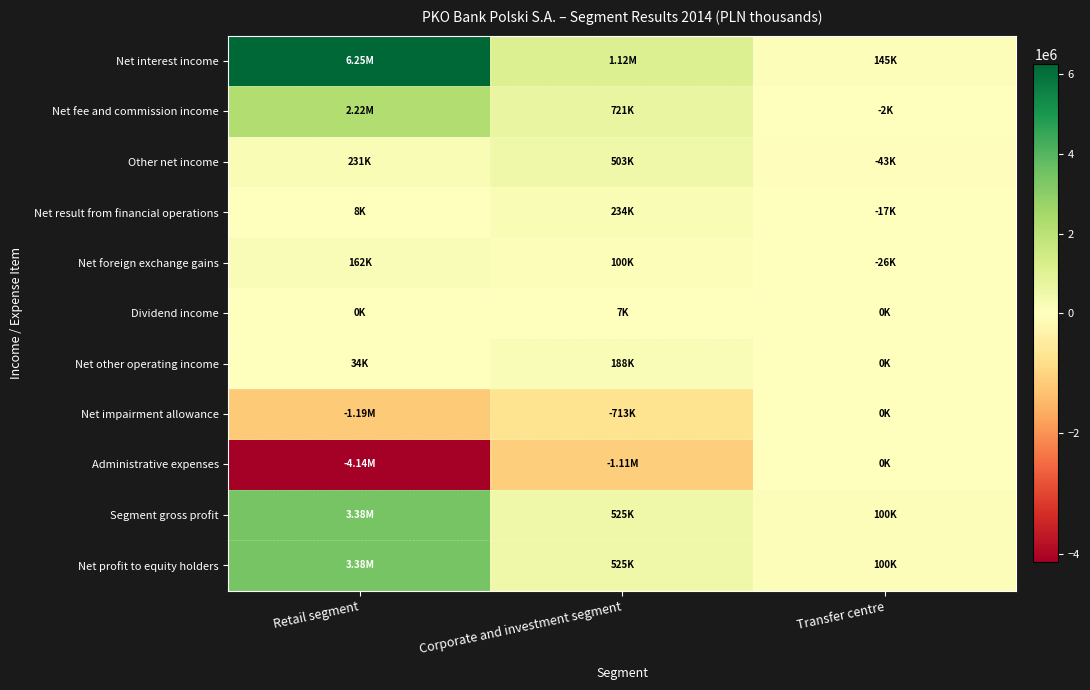

Reading left to right, what are all the values shown in this chart?

Net interest income: Retail segment=6254818	Corporate and investment segment=1122952	Transfer centre=145161
Net fee and commission income: Retail segment=2215021	Corporate and investment segment=720564	Transfer centre=-2079
Other net income: Retail segment=230527	Corporate and investment segment=502850	Transfer centre=-43250
Net result from financial operations: Retail segment=8438	Corporate and investment segment=233733	Transfer centre=-16933
Net foreign exchange gains: Retail segment=161740	Corporate and investment segment=100374	Transfer centre=-26317
Dividend income: Retail segment=0	Corporate and investment segment=6511	Transfer centre=0
Net other operating income: Retail segment=34285	Corporate and investment segment=188296	Transfer centre=0
Net impairment allowance: Retail segment=-1185795	Corporate and investment segment=-712875	Transfer centre=0
Administrative expenses: Retail segment=-4137148	Corporate and investment segment=-1107993	Transfer centre=0
Segment gross profit: Retail segment=3377423	Corporate and investment segment=525498	Transfer centre=99832
Net profit to equity holders: Retail segment=3377423	Corporate and investment segment=525498	Transfer centre=99832